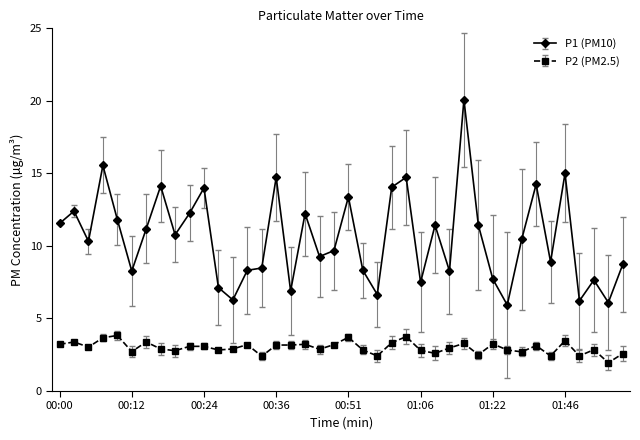

What is the average value of the P2 (PM2.5) series?

3.0